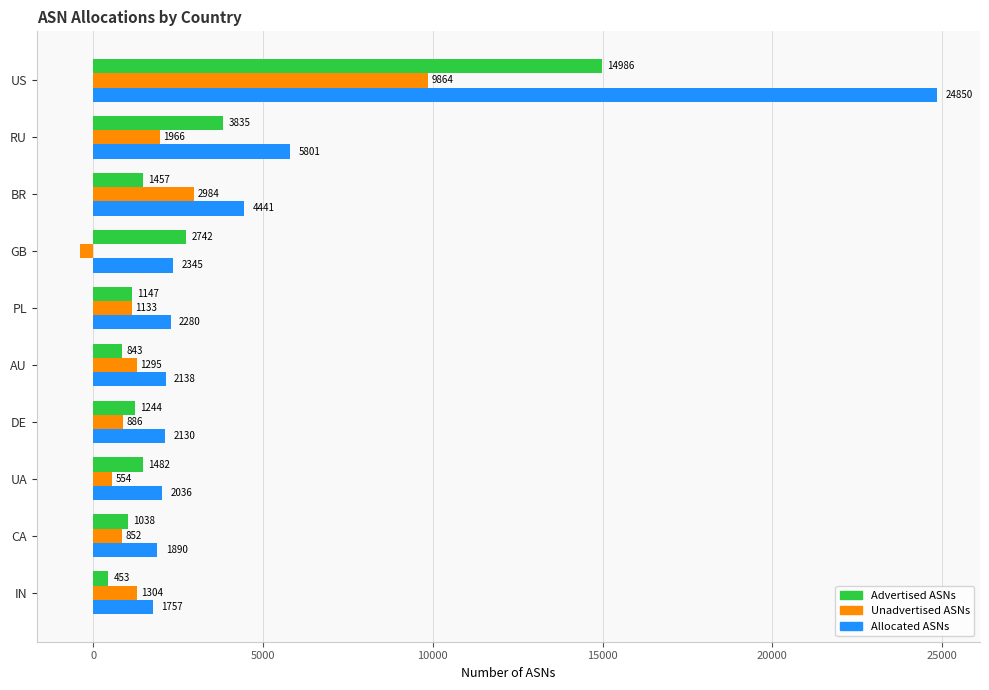

What is the sum of the Advertised ASNs values at RU and CA?

4873